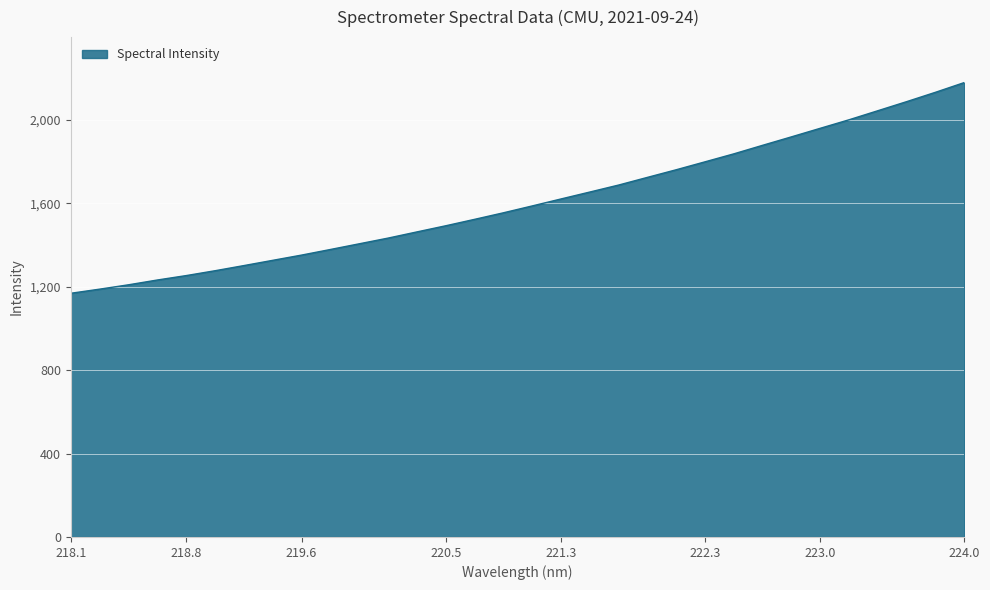

Reading left to right, extract all data points from this chart.

1169.2	1189.0	1209.9	1232.9	1254.2	1277.4	1302.1	1327.4	1352.5	1379.4	1406.7	1434.0	1463.7	1493.2	1524.0	1555.4	1588.4	1621.9	1655.1	1688.6	1725.5	1762.1	1800.2	1838.4	1879.4	1919.9	1961.0	2001.9	2045.3	2088.9	2133.7	2180.3